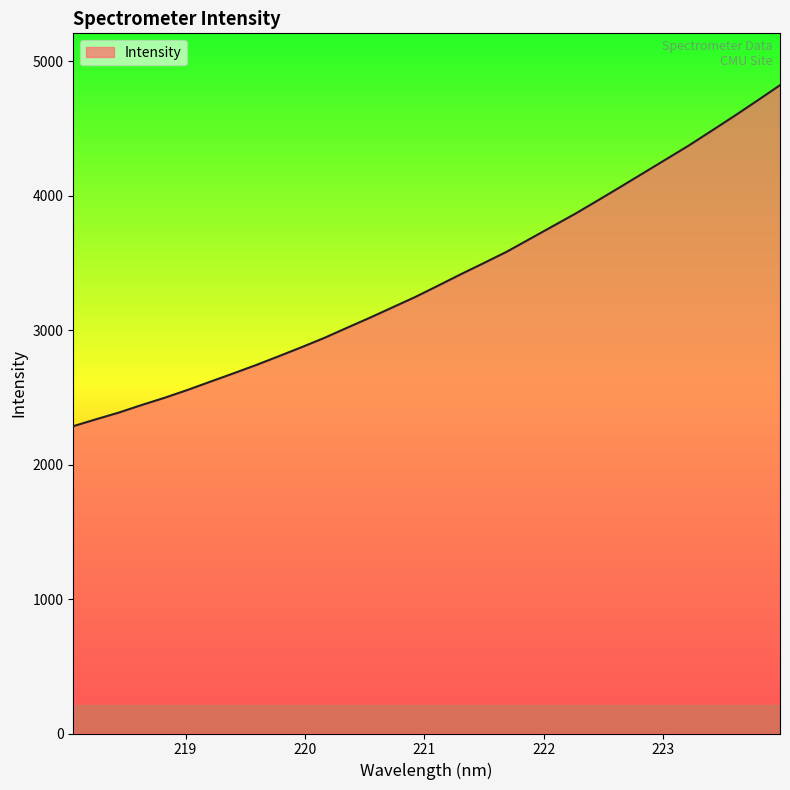

What is the greatest value displayed?

4822.1